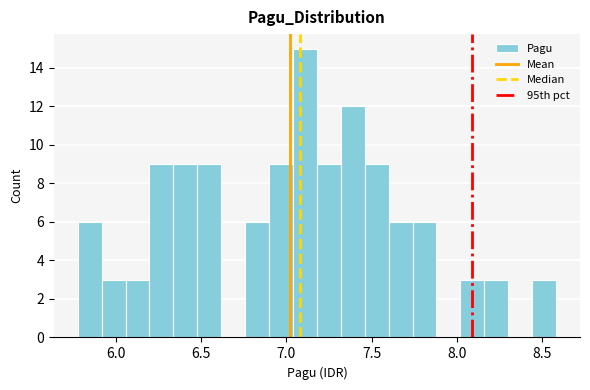

Around what value on the x-axis is the tallest bar? Give the approximate position of its centre, as read against the axis.

7.10